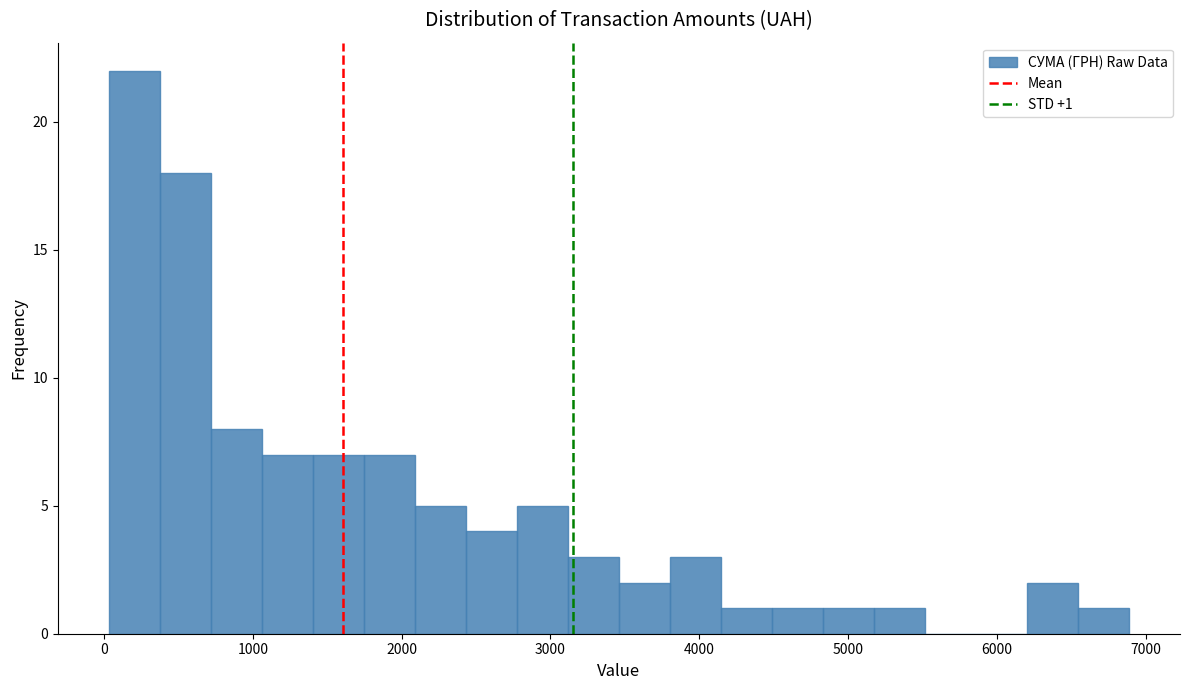

Around what value on the x-axis is the tallest bar? Give the approximate position of its centre, as read against the axis.

200